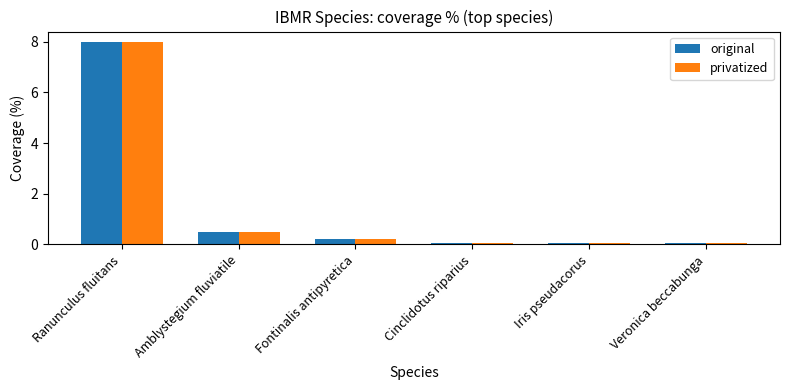

What is the total value across all series at Amblystegium fluviatile?

1.0